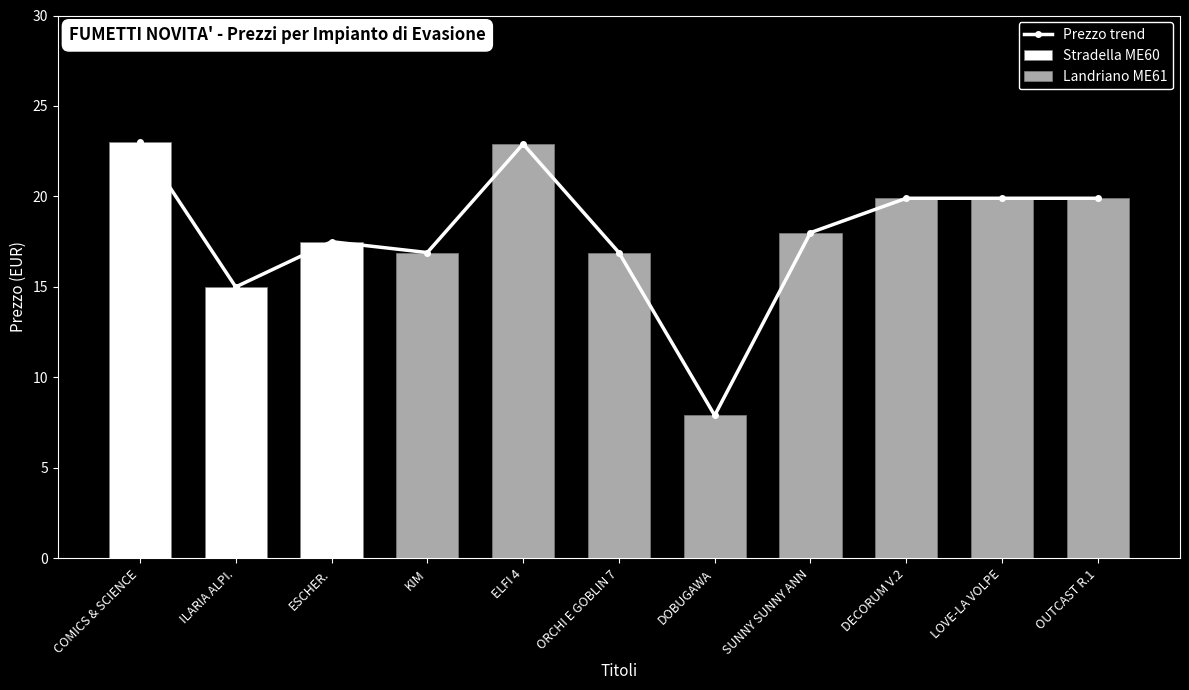

The Landriano ME61 series shows 11.1 at KIM. True or false?

False